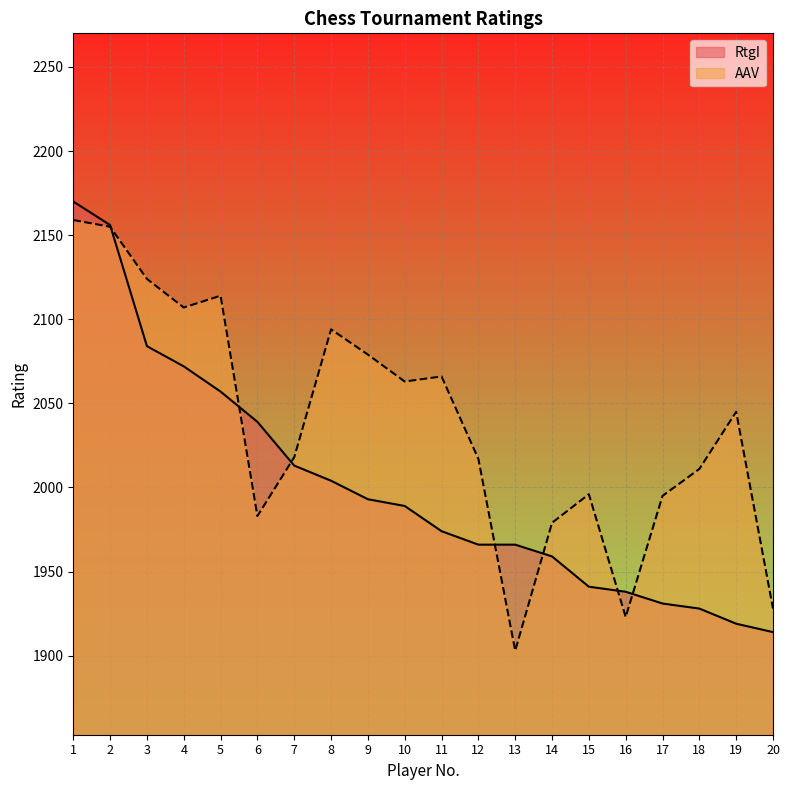

Which series changed the most between 7 and 20?

RtgI